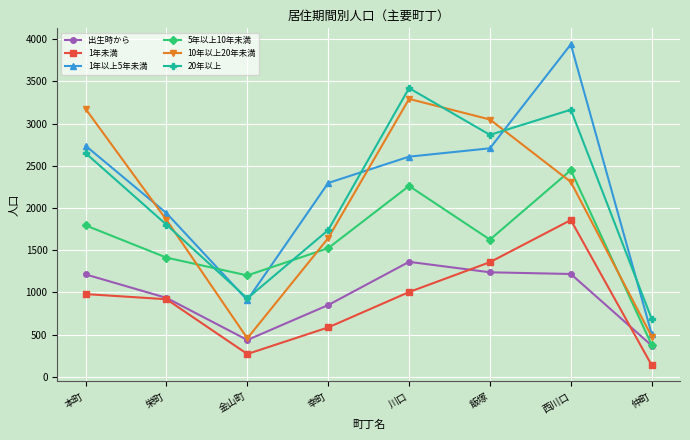

At which label does 5年以上10年未満 first exceed 1626?

本町